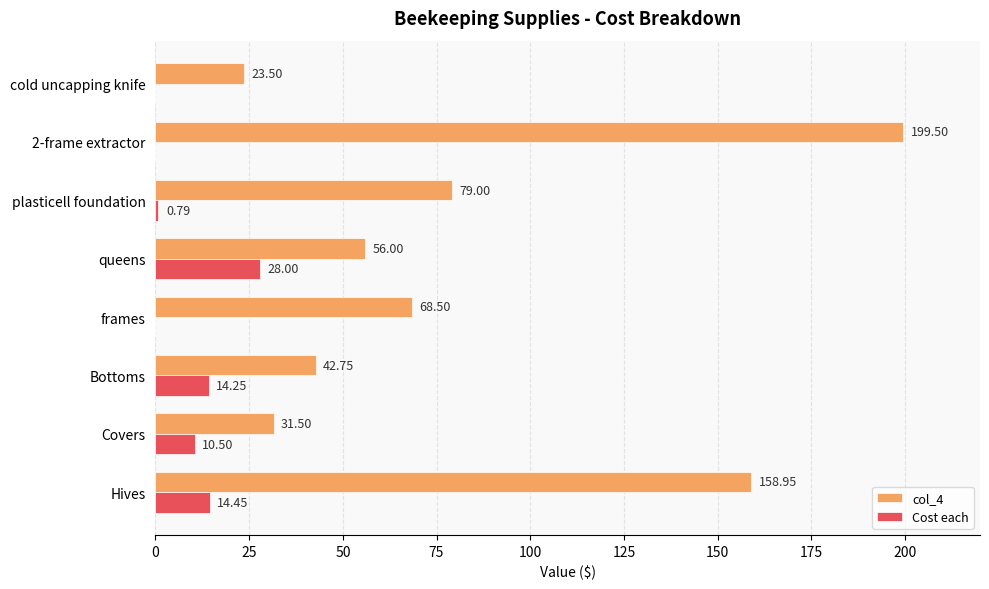

Which series changed the most between Covers and cold uncapping knife?

Cost each